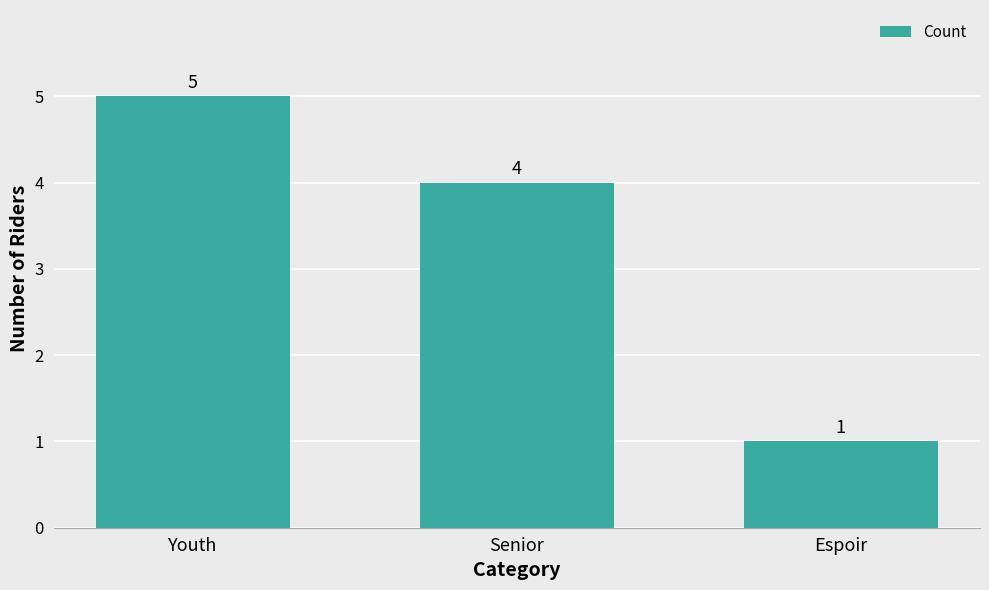

Which has a higher value, Senior or Espoir?

Senior